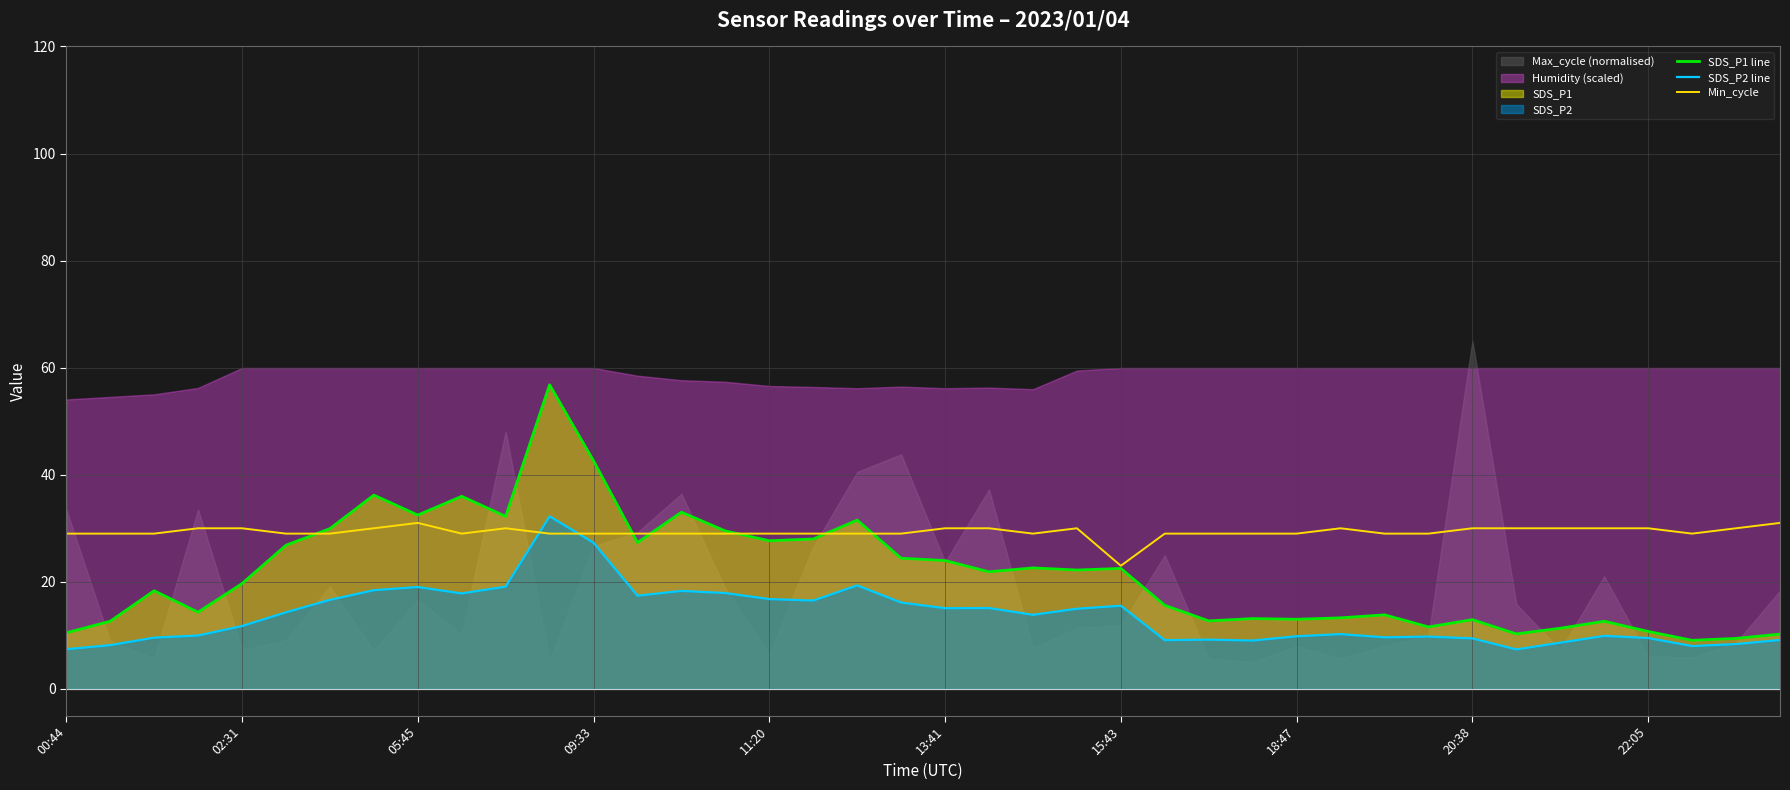

How many times do SDS_P2 line and Min_cycle cross each other?

2